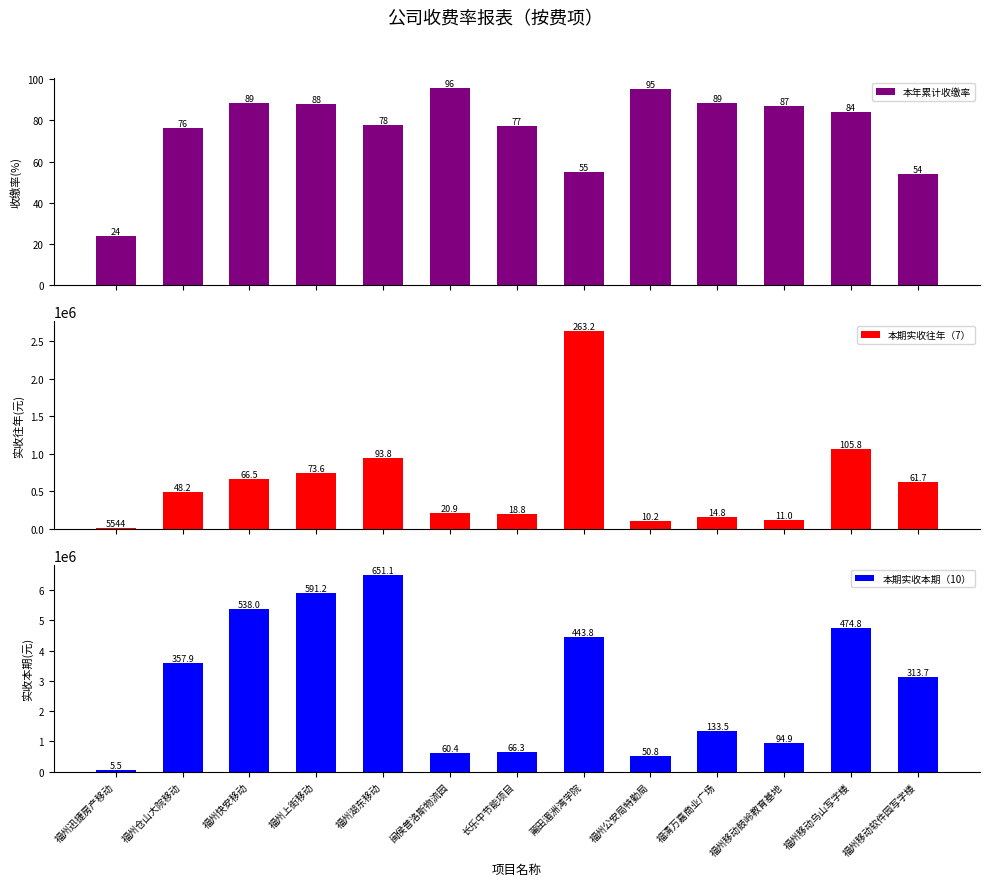

What is the value of the 本期实收往年（7） bar at the 4th from the left?

735758.8